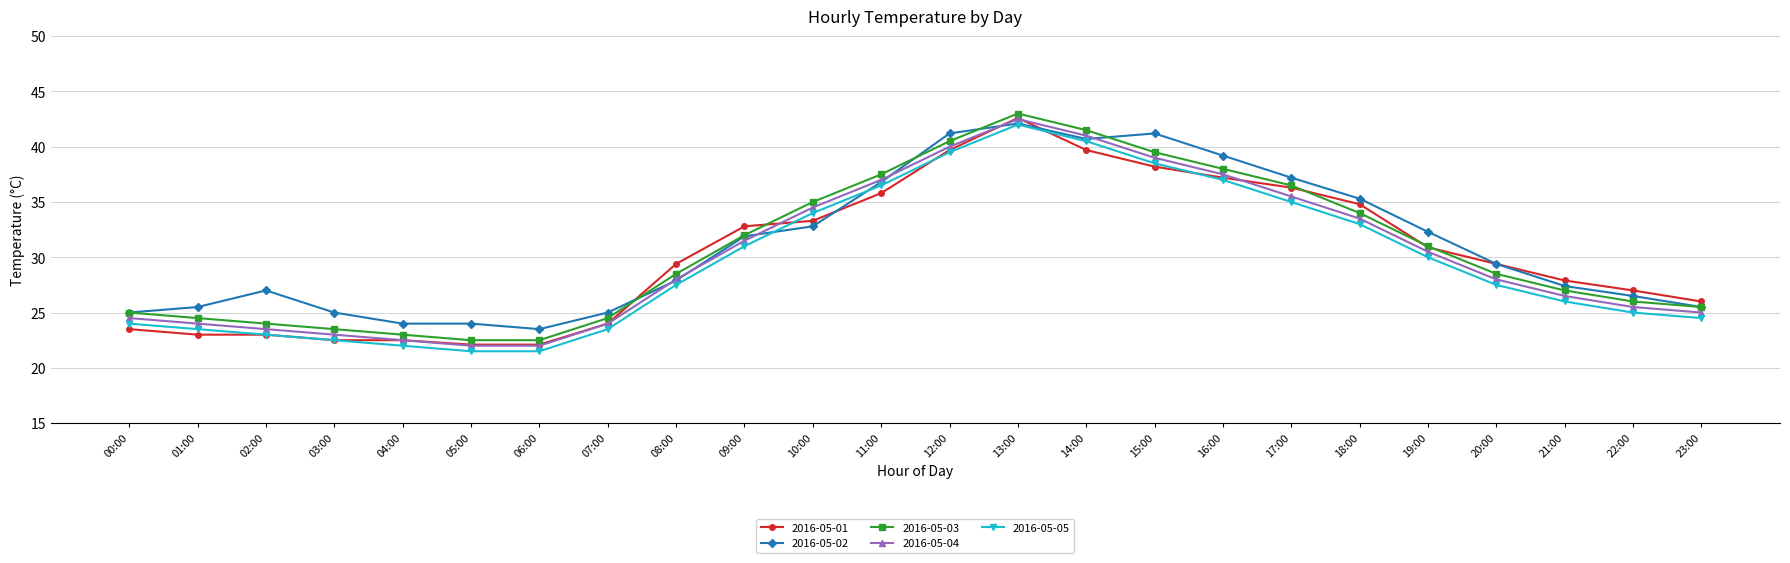

What position from the left is 11:00?

12